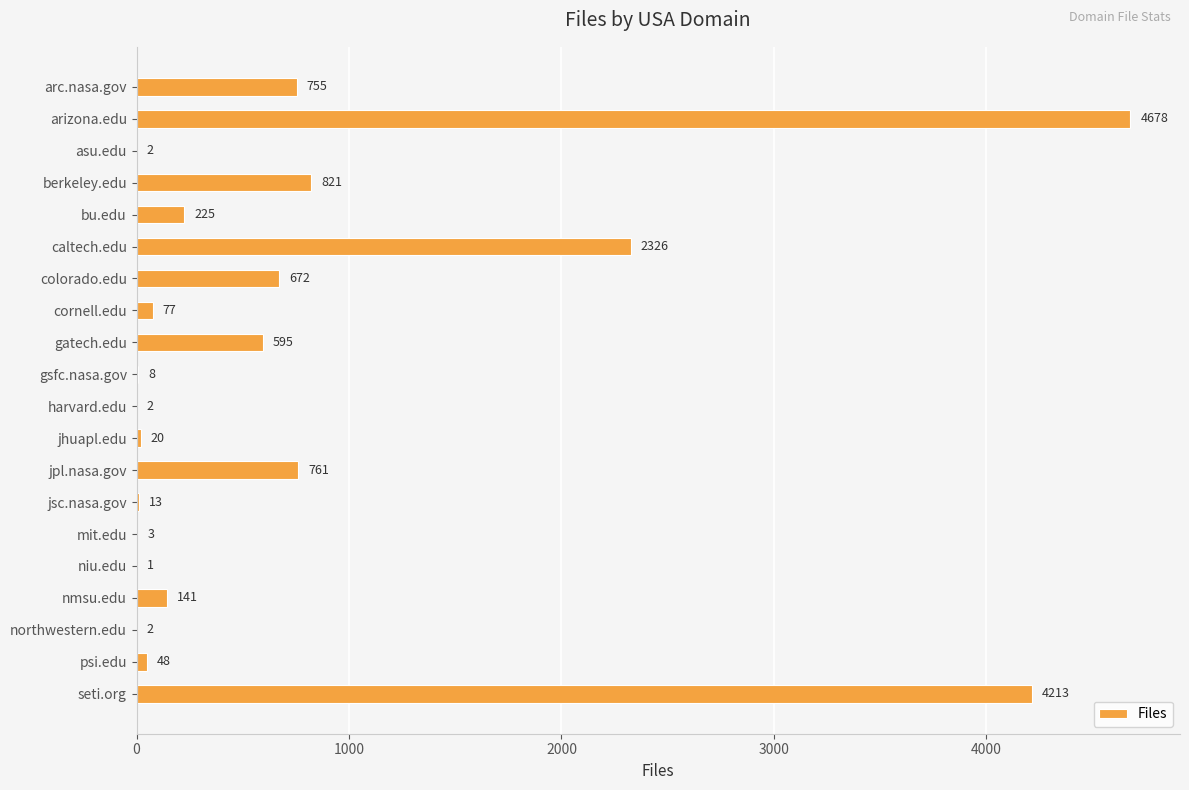

Which category has the highest value across all series?

arizona.edu